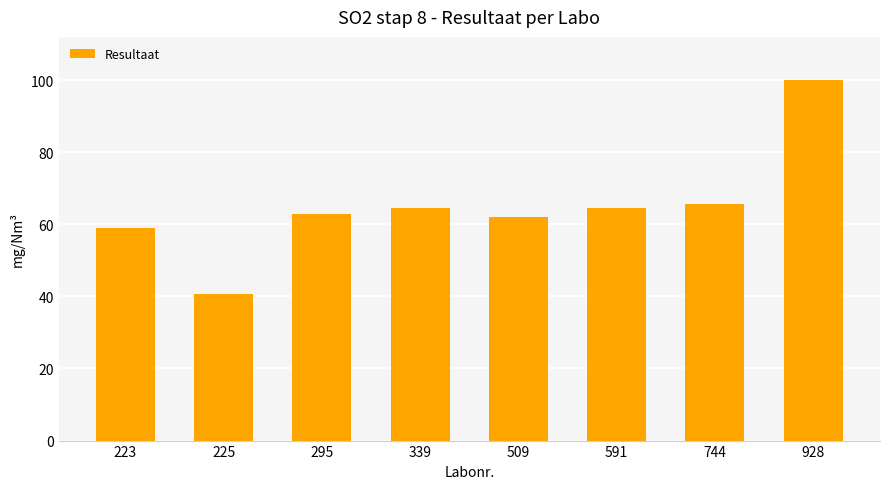

Which category has the highest value across all series?

928